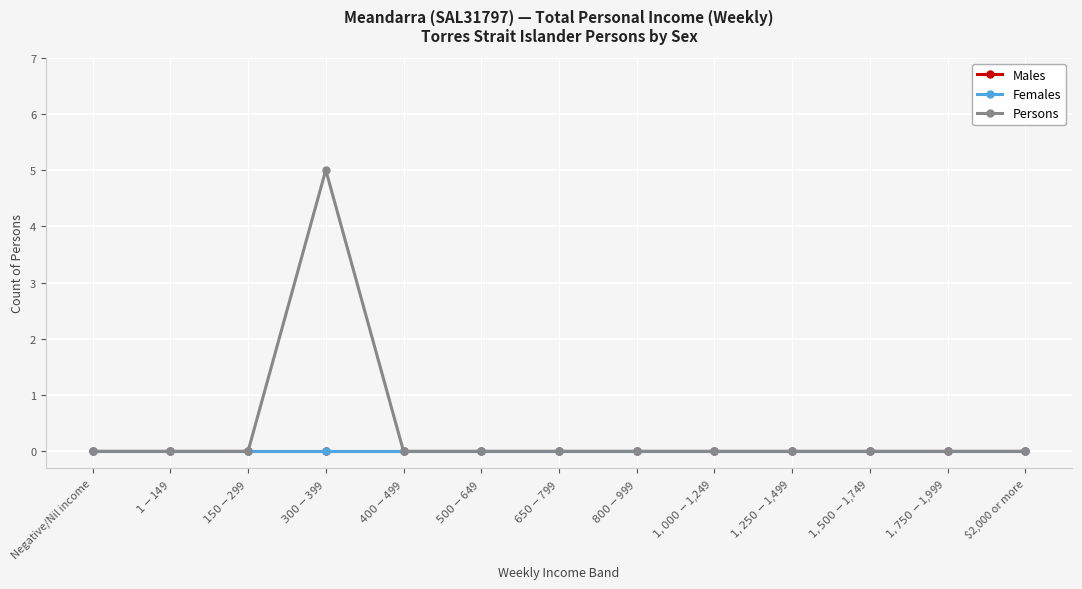

In Persons, how many points are higher than both neighbors (excluding endpoints)?

1